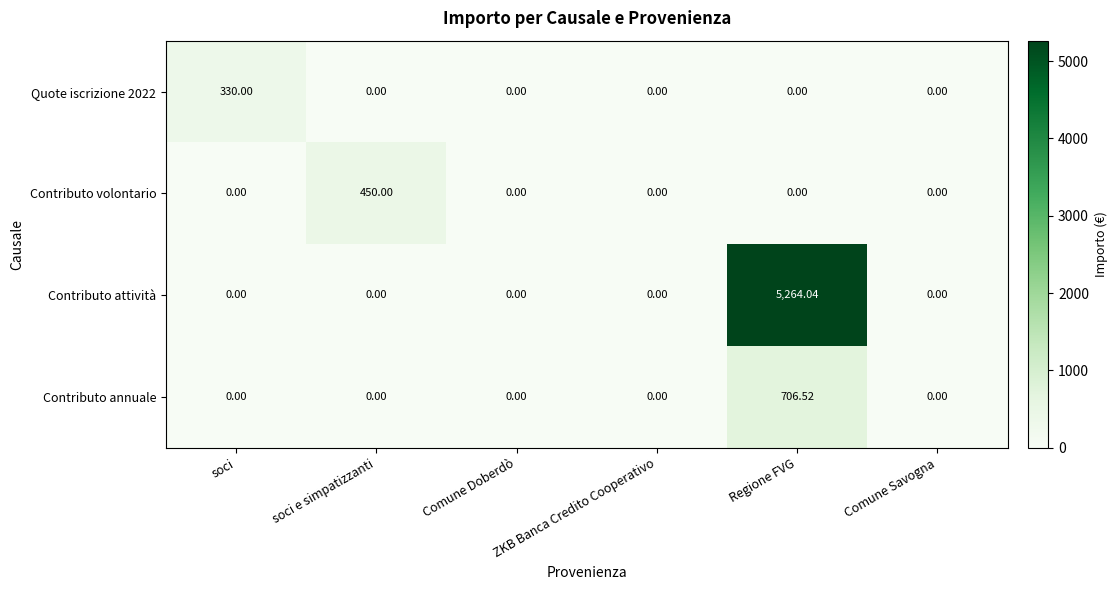

Which series has the largest total across all categories?

Contributo attività